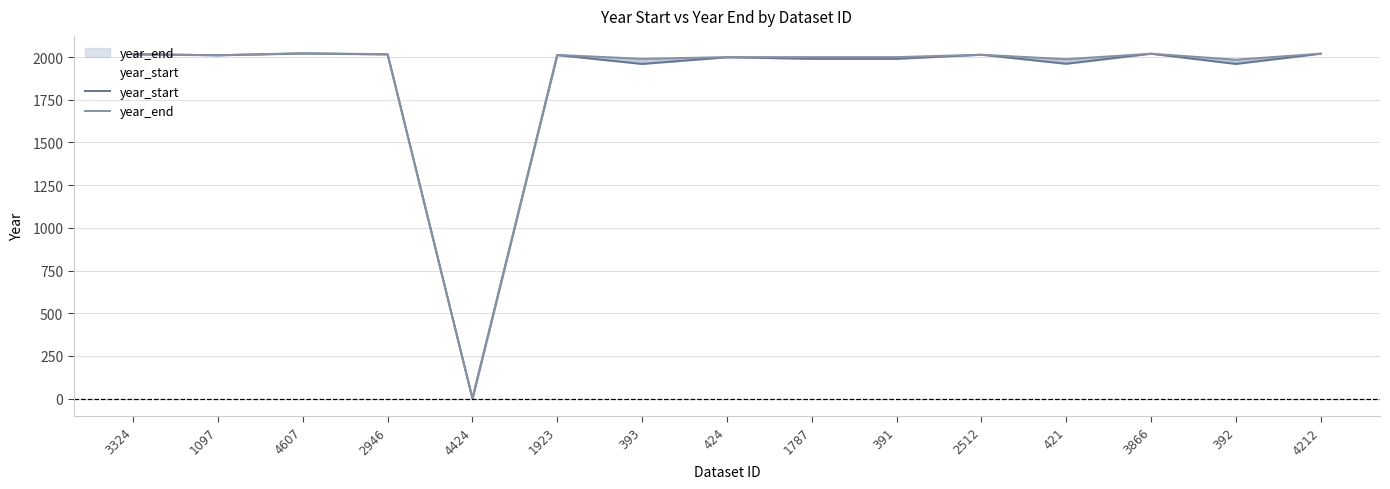

Is the value of year_start at 421 greater than the value of year_end at 1923?

No